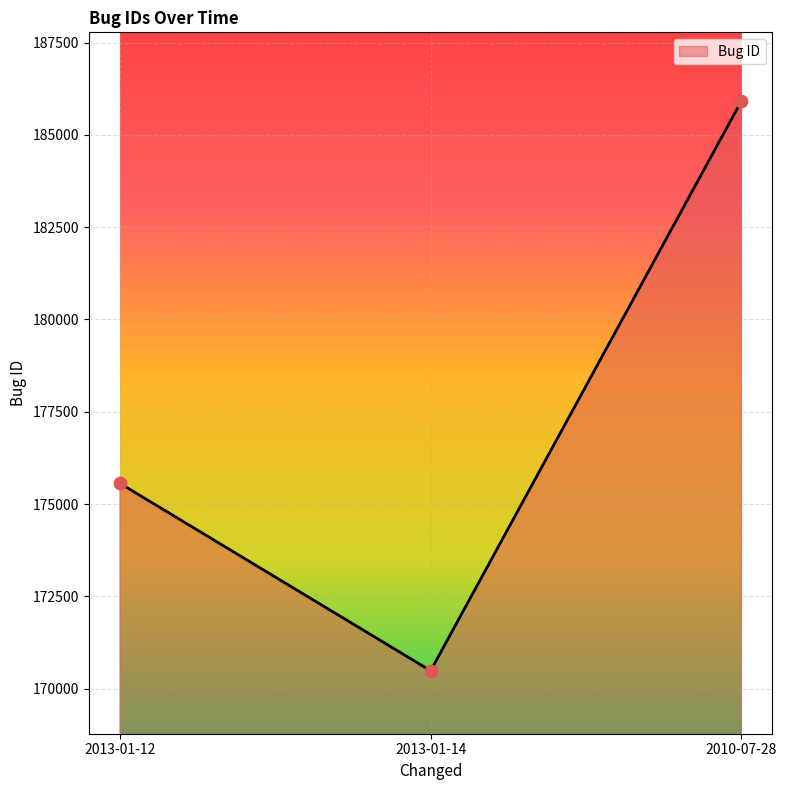

Which has a higher value, 2013-01-14 or 2013-01-12?

2013-01-12